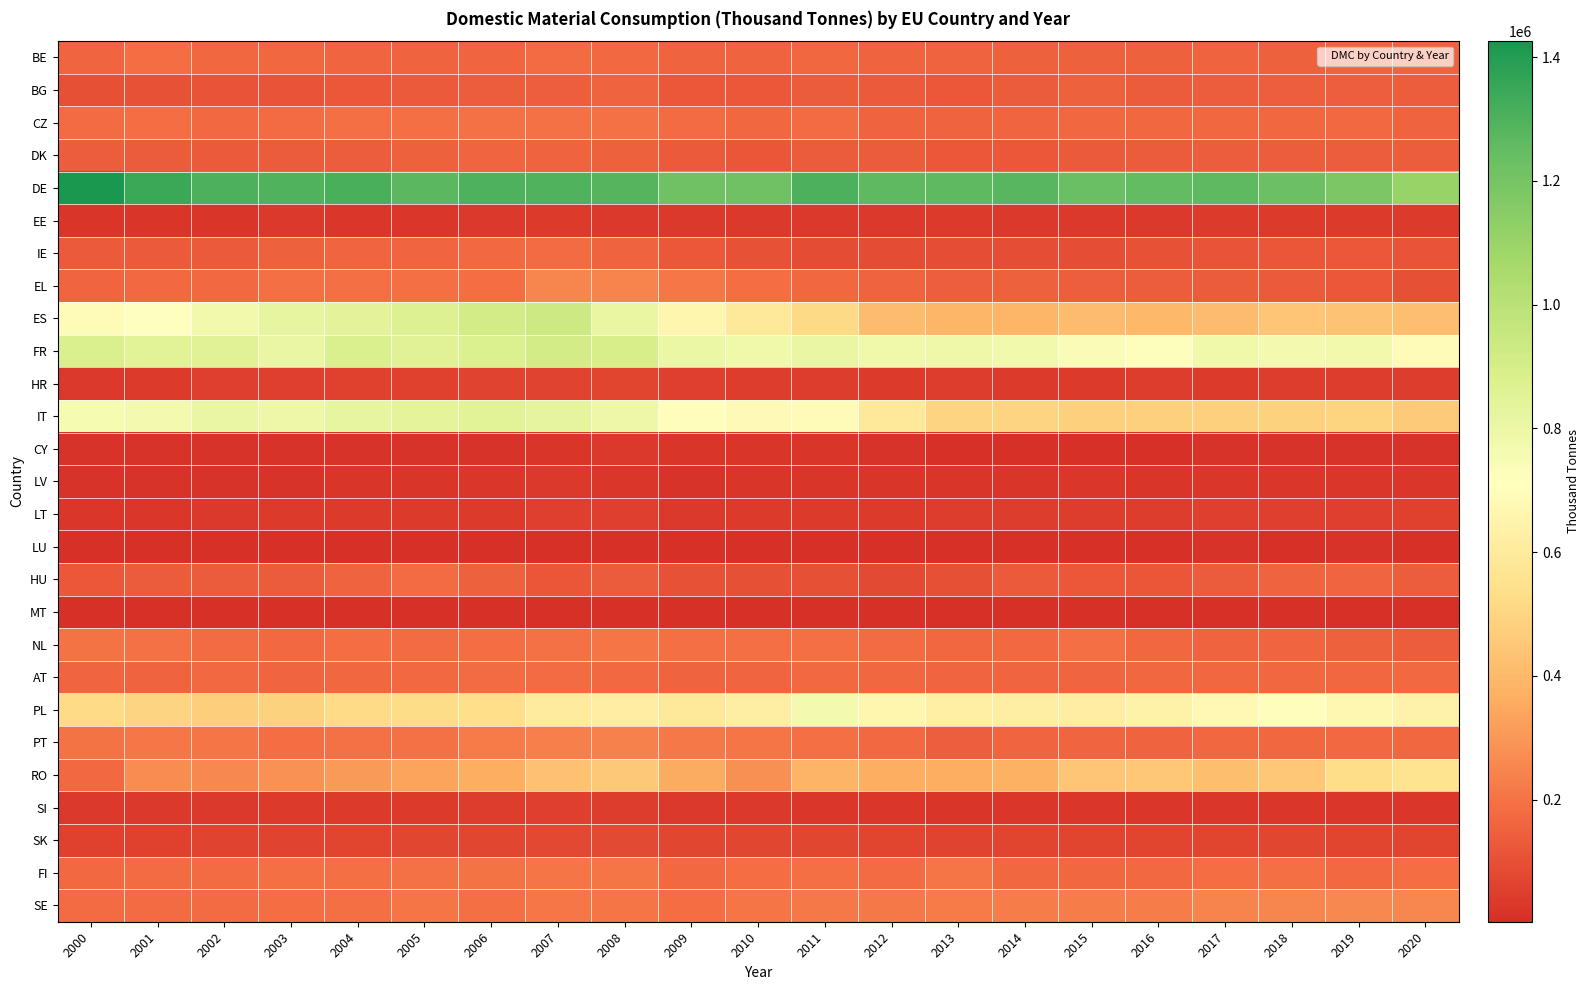

Reading left to right, list all the values displayed in this chart.

BE: 2000=159614.3	2001=184035.8	2002=167877.9	2003=165339.0	2004=164067.7	2005=156926.6	2006=163685.1	2007=175498.3	2008=174904.7	2009=156938.2	2010=157454.0	2011=167316.7	2012=154538.9	2013=153235.3	2014=151462.5	2015=150398.5	2016=151038.2	2017=155321.2	2018=151545.9	2019=156539.4	2020=153026.0
BG: 2000=100927.2	2001=107808.1	2002=110045.3	2003=111286.7	2004=124981.9	2005=126668.1	2006=137622.7	2007=142139.8	2008=153202.6	2009=122414.2	2010=120746.2	2011=133714.0	2012=128521.3	2013=124083.7	2014=135992.6	2015=152893.1	2016=134878.6	2017=139198.9	2018=142793.2	2019=143877.1	2020=141569.9
CZ: 2000=179888.6	2001=181837.9	2002=173505.5	2003=178432.7	2004=189432.2	2005=187909.3	2006=193820.9	2007=196659.0	2008=193578.5	2009=176691.2	2010=167823.5	2011=177149.9	2012=157548.3	2013=155107.2	2014=160383.7	2015=167182.5	2016=164925.9	2017=166037.5	2018=169046.9	2019=170342.7	2020=157650.8
DK: 2000=136967.4	2001=134422.0	2002=128732.5	2003=132458.2	2004=139368.4	2005=151100.5	2006=160729.7	2007=155788.8	2008=149321.6	2009=125573.4	2010=117714.9	2011=131190.5	2012=131710.2	2013=124379.9	2014=124988.1	2015=130085.7	2016=133934.3	2017=138799.7	2018=139339.0	2019=140916.3	2020=139444.4
DE: 2000=1425663.9	2001=1346005.1	2002=1307378.1	2003=1296004.7	2004=1309309.8	2005=1264672.5	2006=1303154.2	2007=1293949.8	2008=1281511.9	2009=1216456.2	2010=1218981.6	2011=1305085.0	2012=1261412.3	2013=1263451.6	2014=1276840.7	2015=1234453.4	2016=1248091.8	2017=1260709.5	2018=1228489.9	2019=1185996.9	2020=1105261.7
EE: 2000=21629.5	2001=22008.0	2002=24229.5	2003=31533.5	2004=29729.8	2005=30402.5	2006=31959.5	2007=37940.3	2008=33770.8	2009=32475.9	2010=32050.4	2011=34755.6	2012=35385.8	2013=37315.8	2014=35472.0	2015=34177.6	2016=33712.5	2017=40041.3	2018=41740.2	2019=37394.5	2020=37699.2
IE: 2000=127456.2	2001=128790.1	2002=130235.2	2003=147498.2	2004=160574.6	2005=162329.1	2006=174728.5	2007=179968.2	2008=158350.8	2009=119964.5	2010=103560.5	2011=88489.7	2012=88801.9	2013=95836.1	2014=92769.7	2015=96245.1	2016=103379.6	2017=110394.3	2018=118136.9	2019=121588.4	2020=111854.5
EL: 2000=160721.5	2001=170175.3	2002=174593.4	2003=191561.2	2004=188167.2	2005=188155.0	2006=184850.7	2007=252922.0	2008=247095.5	2009=213251.1	2010=186303.6	2011=169675.3	2012=156297.0	2013=145664.0	2014=151938.9	2015=144776.5	2016=136930.5	2017=134907.9	2018=130711.4	2019=124218.6	2020=99632.6
ES: 2000=689929.5	2001=710364.5	2002=773992.9	2003=817206.0	2004=841248.0	2005=868206.2	2006=909727.0	2007=931727.9	2008=811939.8	2009=662726.5	2010=588651.0	2011=519440.3	2012=413268.6	2013=388022.2	2014=391953.1	2015=409748.4	2016=399930.3	2017=408862.7	2018=445381.3	2019=436149.2	2020=424792.4
FR: 2000=884109.2	2001=850256.4	2002=855346.1	2003=803980.8	2004=884634.2	2005=857002.7	2006=875982.2	2007=911556.4	2008=892511.9	2009=798543.0	2010=784290.1	2011=807647.5	2012=785133.7	2013=786715.8	2014=777288.6	2015=740113.0	2016=725363.4	2017=782835.2	2018=766726.8	2019=772462.0	2020=696044.8
HR: 2000=34475.6	2001=41621.0	2002=48034.0	2003=51129.8	2004=57785.0	2005=55755.9	2006=59081.4	2007=59170.3	2008=67039.0	2009=52968.1	2010=44910.5	2011=44747.6	2012=41151.4	2013=42336.8	2014=38902.1	2015=41092.9	2016=42095.2	2017=41569.7	2018=42627.9	2019=43998.8	2020=43137.2
IT: 2000=753753.9	2001=765549.7	2002=806275.6	2003=796287.5	2004=825285.2	2005=831644.3	2006=849284.6	2007=827307.6	2008=792844.4	2009=708320.8	2010=685800.6	2011=693772.1	2012=591950.4	2013=501440.9	2014=498572.6	2015=482833.7	2016=484536.0	2017=481609.8	2018=487827.6	2019=497212.9	2020=458721.5
CY: 2000=16874.9	2001=16877.6	2002=18314.9	2003=16115.7	2004=18009.8	2005=18394.5	2006=18198.8	2007=20952.6	2008=31528.1	2009=24760.7	2010=23065.9	2011=22642.3	2012=16611.7	2013=11991.4	2014=11905.9	2015=11965.5	2016=13309.4	2017=15779.1	2018=15713.7	2019=16925.1	2020=16618.7
LV: 2000=15277.5	2001=15939.8	2002=17667.9	2003=19263.3	2004=21795.0	2005=25065.6	2006=28280.1	2007=32929.5	2008=29466.1	2009=17466.1	2010=19968.5	2011=23083.0	2012=23191.0	2013=25052.5	2014=23937.6	2015=25621.0	2016=22973.3	2017=25723.8	2018=27986.2	2019=28272.1	2020=28309.9
LT: 2000=29173.3	2001=26193.6	2002=31552.5	2003=36990.2	2004=39520.4	2005=40898.6	2006=41184.5	2007=48734.7	2008=51778.0	2009=34909.1	2010=38462.4	2011=41724.9	2012=38282.9	2013=46342.5	2014=43502.6	2015=43494.4	2016=45035.6	2017=50420.7	2018=49580.5	2019=52964.2	2020=56016.5
LU: 2000=11642.7	2001=10666.7	2002=11607.1	2003=11912.3	2004=12430.2	2005=11988.6	2006=13348.2	2007=13000.1	2008=11576.1	2009=11230.9	2010=11374.4	2011=11533.0	2012=11434.6	2013=11520.5	2014=12111.3	2015=13884.5	2016=13990.2	2017=14831.0	2018=13932.5	2019=14319.2	2020=13629.6
HU: 2000=119876.6	2001=136125.2	2002=130892.1	2003=133073.8	2004=156410.5	2005=179690.9	2006=150208.9	2007=117116.1	2008=131533.2	2009=106939.6	2010=97799.6	2011=98201.3	2012=85774.5	2013=98396.9	2014=126721.8	2015=124617.9	2016=119229.4	2017=133749.8	2018=153180.1	2019=159074.7	2020=139508.9
MT: 2000=3650.5	2001=3518.4	2002=3386.0	2003=4038.4	2004=4094.8	2005=3579.2	2006=4370.4	2007=3618.0	2008=3227.9	2009=3425.3	2010=2970.3	2011=3913.5	2012=4457.4	2013=3722.1	2014=5156.4	2015=6144.2	2016=6184.8	2017=5329.2	2018=6303.4	2019=6004.8	2020=6496.2
NL: 2000=199480.6	2001=197011.3	2002=177744.6	2003=174609.5	2004=184285.7	2005=180743.8	2006=183519.1	2007=192365.2	2008=203985.6	2009=191084.6	2010=190791.9	2011=186801.5	2012=178567.3	2013=169600.2	2014=174357.5	2015=187156.7	2016=169088.3	2017=156656.4	2018=161476.8	2019=152342.2	2020=139200.1
AT: 2000=162208.8	2001=158269.9	2002=170151.1	2003=160674.2	2004=168302.3	2005=172563.5	2006=175832.2	2007=177679.0	2008=169850.4	2009=158557.1	2010=161199.8	2011=170477.4	2012=166583.1	2013=163486.6	2014=163652.8	2015=160039.1	2016=168331.4	2017=167366.5	2018=168526.2	2019=168957.0	2020=170385.9
PL: 2000=521903.4	2001=498229.5	2002=478904.3	2003=490837.7	2004=520051.0	2005=529248.1	2006=541926.1	2007=601717.7	2008=617702.0	2009=590660.3	2010=620737.3	2011=769557.7	2012=658965.1	2013=628159.9	2014=623748.7	2015=618427.7	2016=638452.3	2017=676976.0	2018=703405.2	2019=671692.6	2020=644813.6
PT: 2000=202356.2	2001=212046.3	2002=205729.0	2003=181579.4	2004=197194.8	2005=196321.0	2006=222709.4	2007=231178.5	2008=241642.9	2009=218078.0	2010=203100.2	2011=188157.4	2012=172590.3	2013=146793.2	2014=161473.3	2015=161914.0	2016=154761.4	2017=169619.5	2018=168846.4	2019=170644.7	2020=167908.2
RO: 2000=172825.2	2001=274517.0	2002=263103.9	2003=286365.0	2004=306073.4	2005=334999.3	2006=360508.4	2007=428687.4	2008=456237.6	2009=354588.2	2010=276384.5	2011=383659.6	2012=361204.1	2013=359952.2	2014=374234.4	2015=446029.2	2016=451260.2	2017=417584.3	2018=449949.3	2019=534890.9	2020=556770.5
SI: 2000=34179.5	2001=33597.7	2002=34859.9	2003=37711.5	2004=38117.7	2005=36955.1	2006=43112.5	2007=47729.9	2008=41997.5	2009=34709.0	2010=32805.6	2011=29539.4	2012=25654.6	2013=25158.6	2014=27060.6	2015=27455.5	2016=26500.9	2017=27081.5	2018=29857.0	2019=28270.8	2020=27526.4
SK: 2000=54272.9	2001=57926.9	2002=60456.3	2003=58978.9	2004=67862.9	2005=74982.5	2006=74298.8	2007=76002.2	2008=84844.7	2009=73141.7	2010=71762.5	2011=72649.5	2012=64131.4	2013=61752.6	2014=67910.1	2015=67702.2	2016=67322.1	2017=69545.0	2018=73541.4	2019=66982.5	2020=64774.9
FI: 2000=174592.4	2001=178226.0	2002=178625.8	2003=187018.9	2004=188958.4	2005=192347.3	2006=201107.2	2007=204935.8	2008=207477.9	2009=170999.9	2010=184442.5	2011=186651.4	2012=179110.5	2013=203129.0	2014=169435.3	2015=167273.3	2016=173161.4	2017=181784.2	2018=190653.7	2019=174376.2	2020=182891.7
SE: 2000=179806.2	2001=176898.8	2002=180179.1	2003=181876.1	2004=187710.2	2005=203634.7	2006=190824.3	2007=209516.4	2008=208564.1	2009=181367.8	2010=205867.7	2011=216819.4	2012=216071.4	2013=222443.3	2014=227837.1	2015=225664.7	2016=230700.7	2017=242848.8	2018=251177.0	2019=263731.2	2020=255186.5